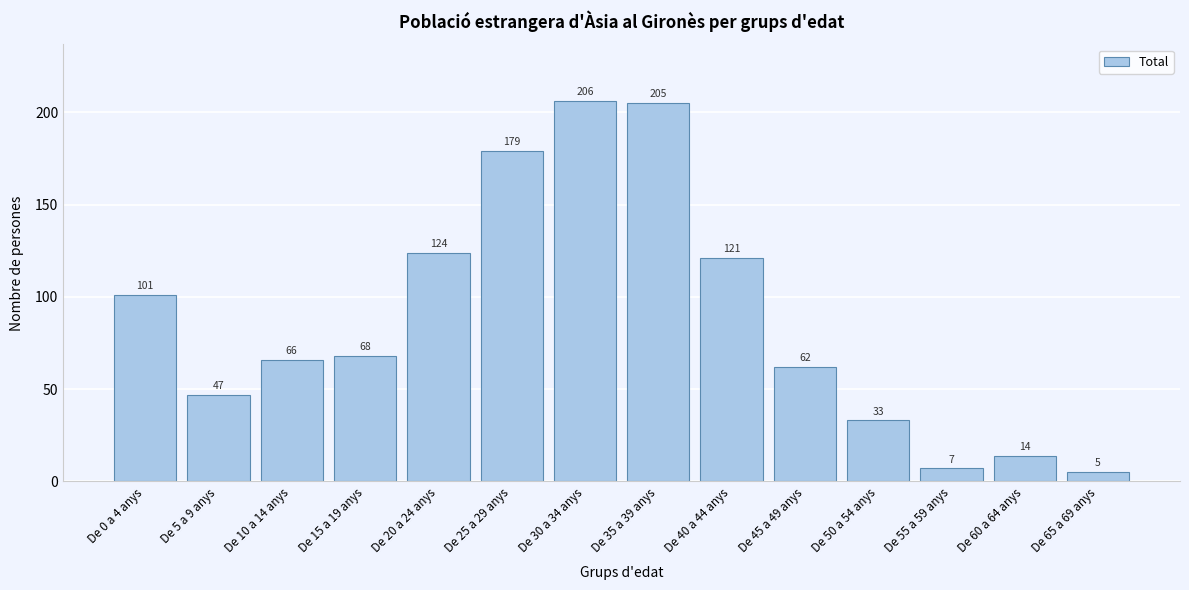

Reading left to right, list all the values displayed in this chart.

De 0 a 4 anys=101	De 5 a 9 anys=47	De 10 a 14 anys=66	De 15 a 19 anys=68	De 20 a 24 anys=124	De 25 a 29 anys=179	De 30 a 34 anys=206	De 35 a 39 anys=205	De 40 a 44 anys=121	De 45 a 49 anys=62	De 50 a 54 anys=33	De 55 a 59 anys=7	De 60 a 64 anys=14	De 65 a 69 anys=5